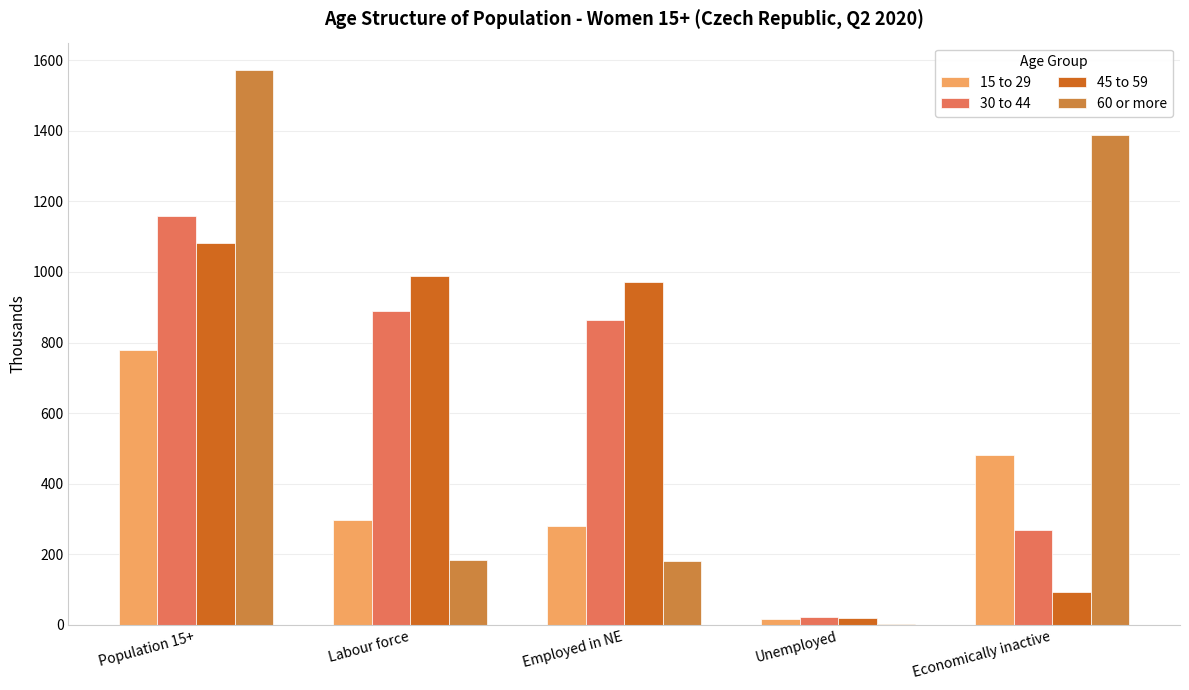

Which category has the highest value across all series?

Population 15+